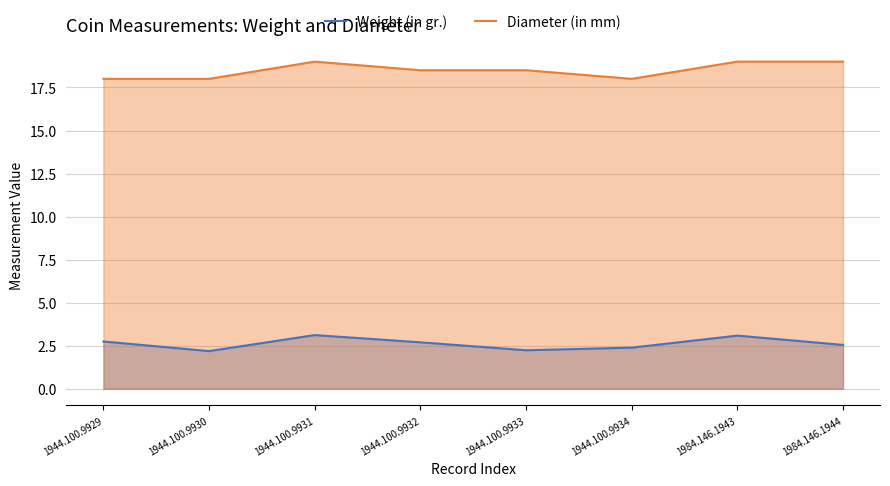

At which label does Weight (in gr.) reach its peak?

1944.100.9931